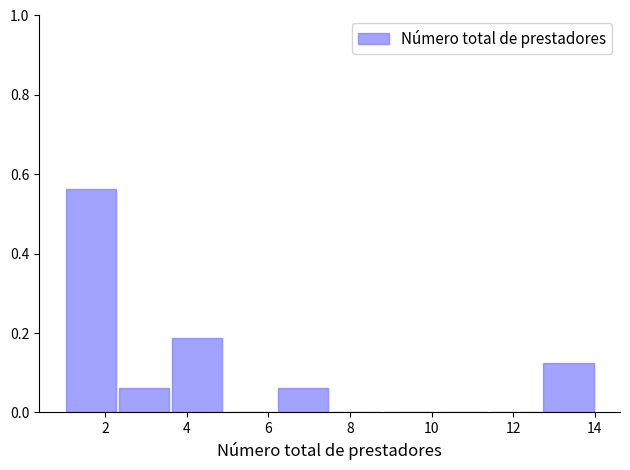

Reading left to right, list every bar in this chart as the range it spans on the x-axis followed by its height. Neither the bar edges nor the heights are printed on the chart, so give them approximately, as read against the axes.

1.0 to 2.3: 0.56
2.3 to 3.6: 0.06
3.6 to 4.9: 0.18
4.9 to 6.2: 0
6.2 to 7.5: 0.06
7.5 to 8.8: 0
8.8 to 10.1: 0
10.1 to 11.4: 0
11.4 to 12.7: 0
12.7 to 14.0: 0.12